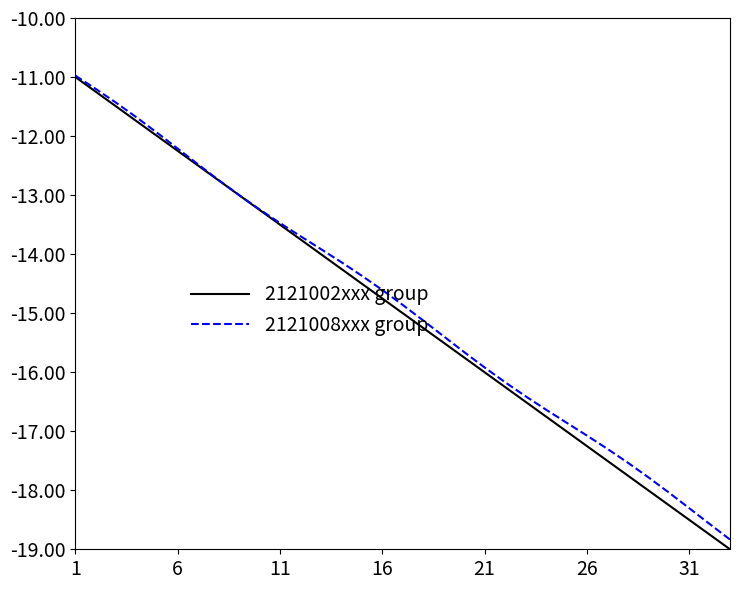

Which series has the largest range (max minus min)?

2121002xxx group